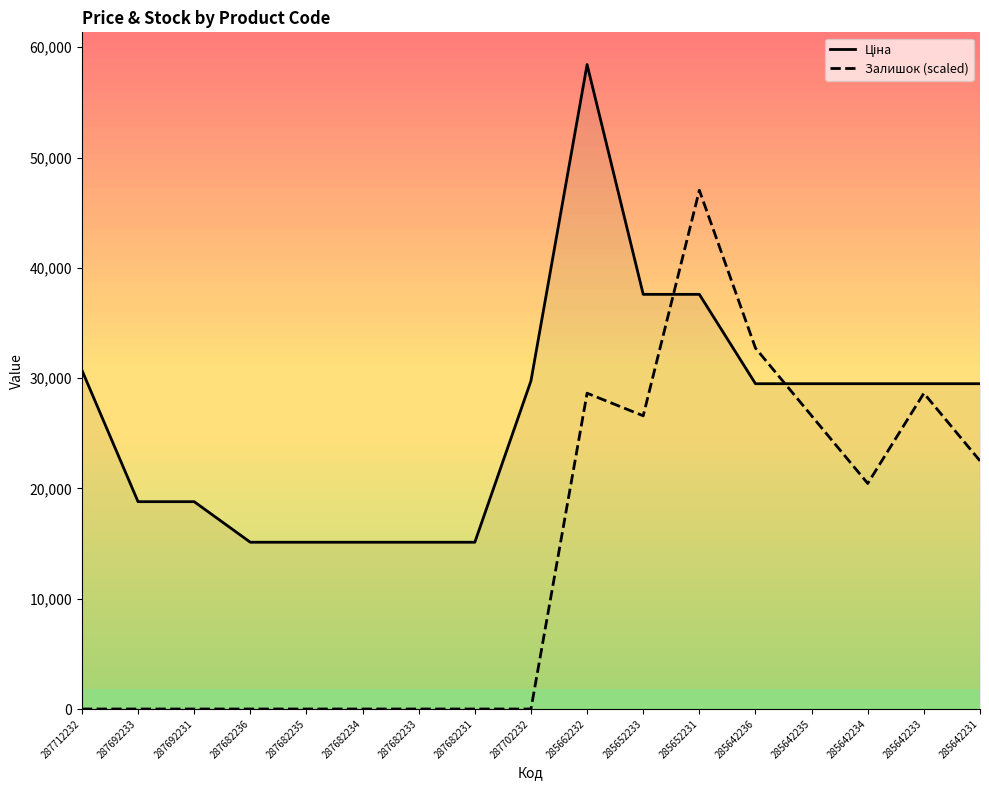

Which category has the highest value across all series?

285662232